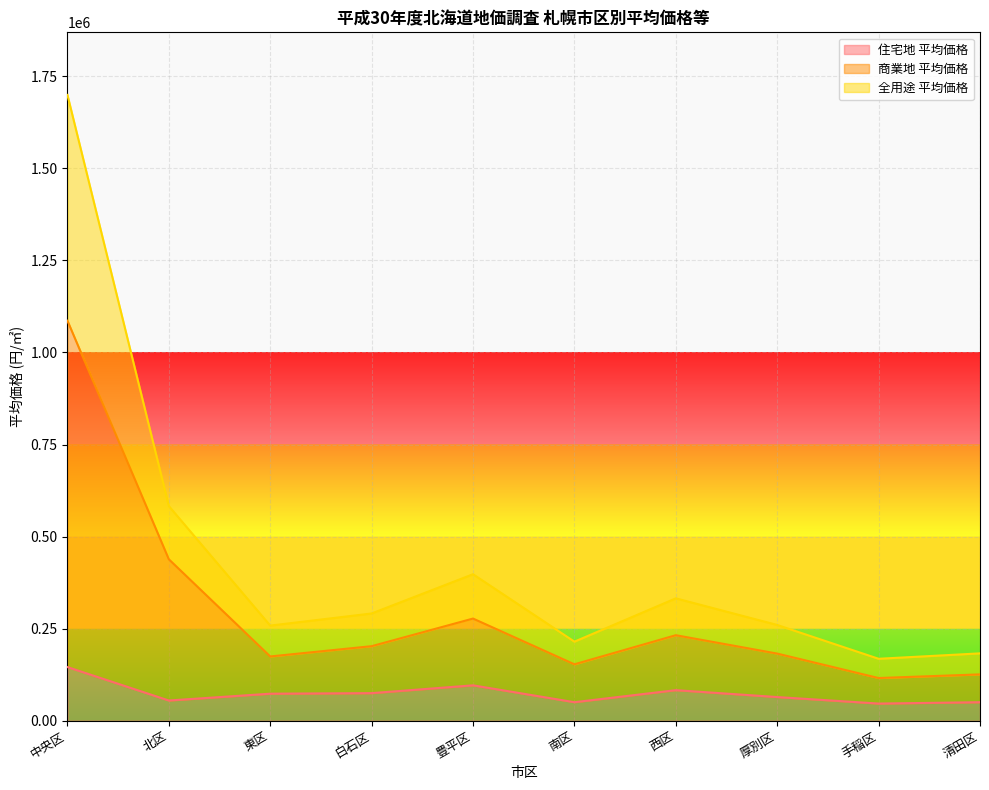

What is the difference between the maximum and minimum values in the 商業地 平均価格 series?

970300